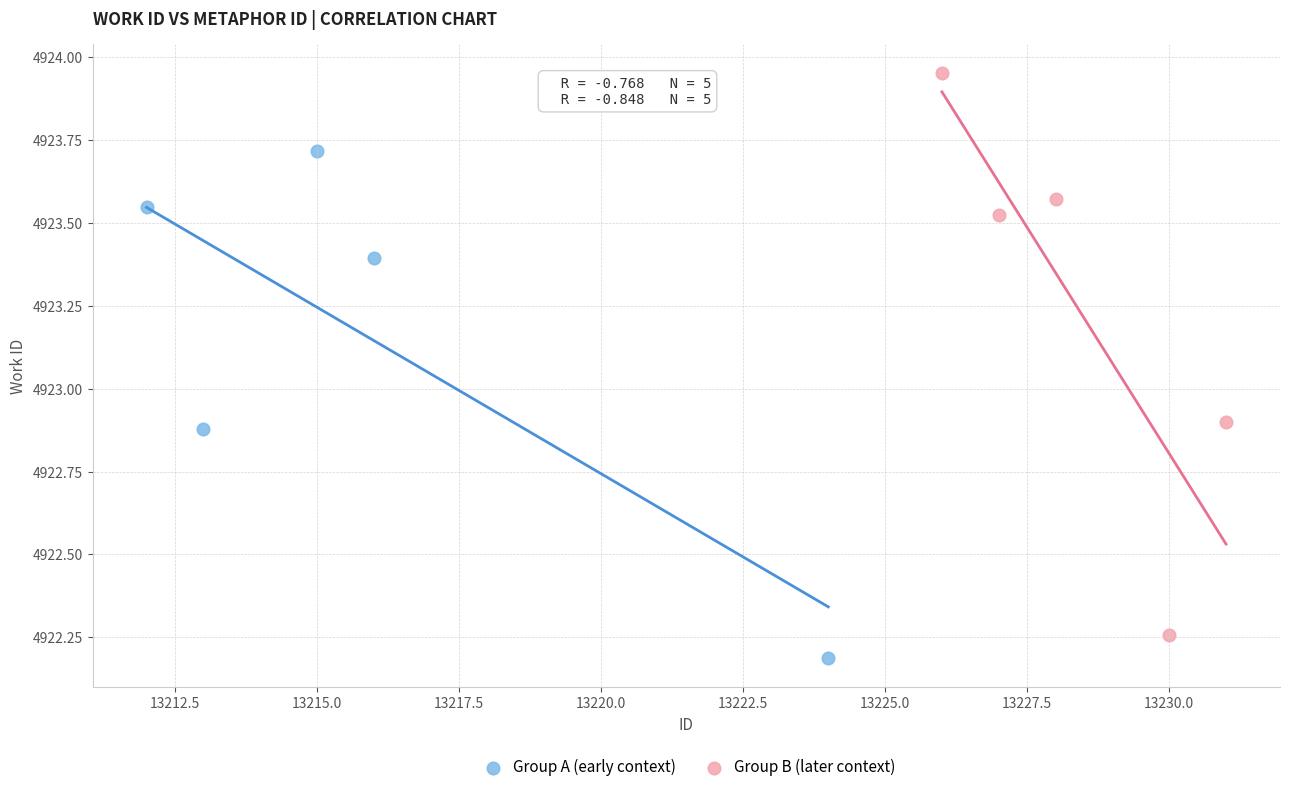

Which series contains the highest Y value?

Group B (later context)